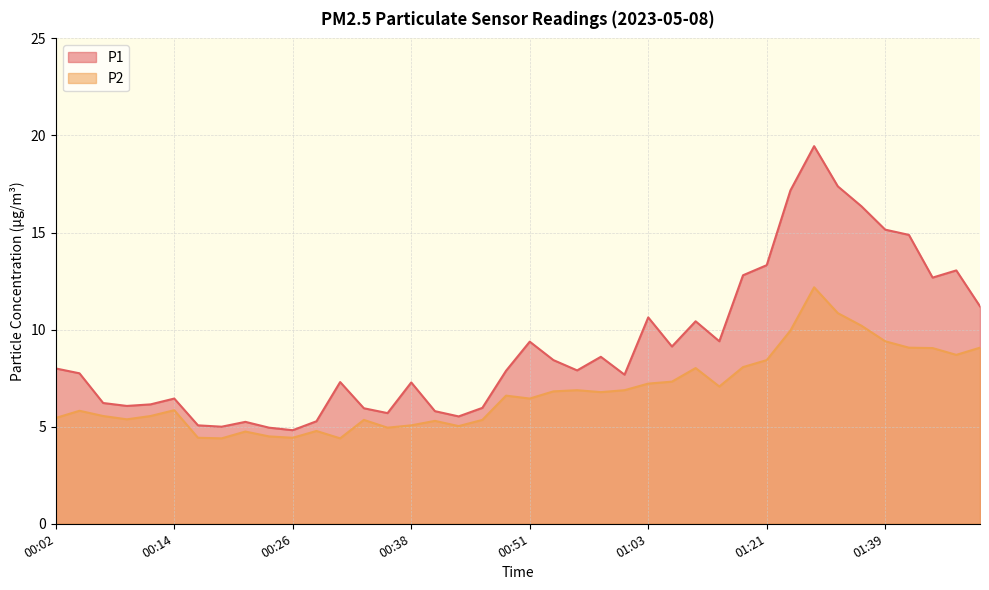

What are all the series names shown in the legend?

P1, P2